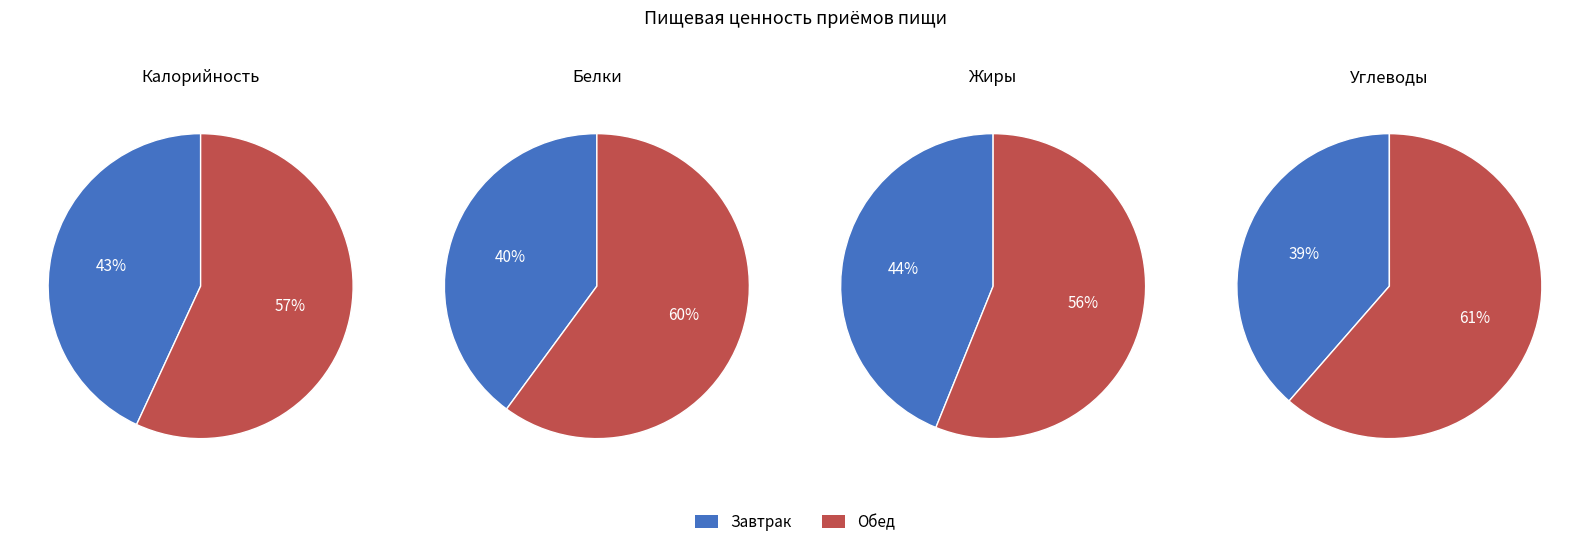

The Обед slice represents 71% of the pie. True or false?

False